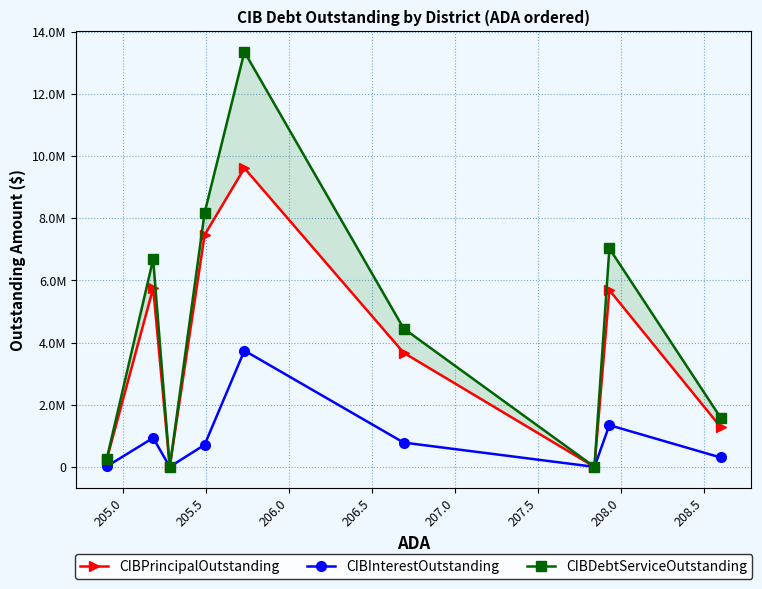

True or false: CIBDebtServiceOutstanding and CIBInterestOutstanding intersect in this chart.

False